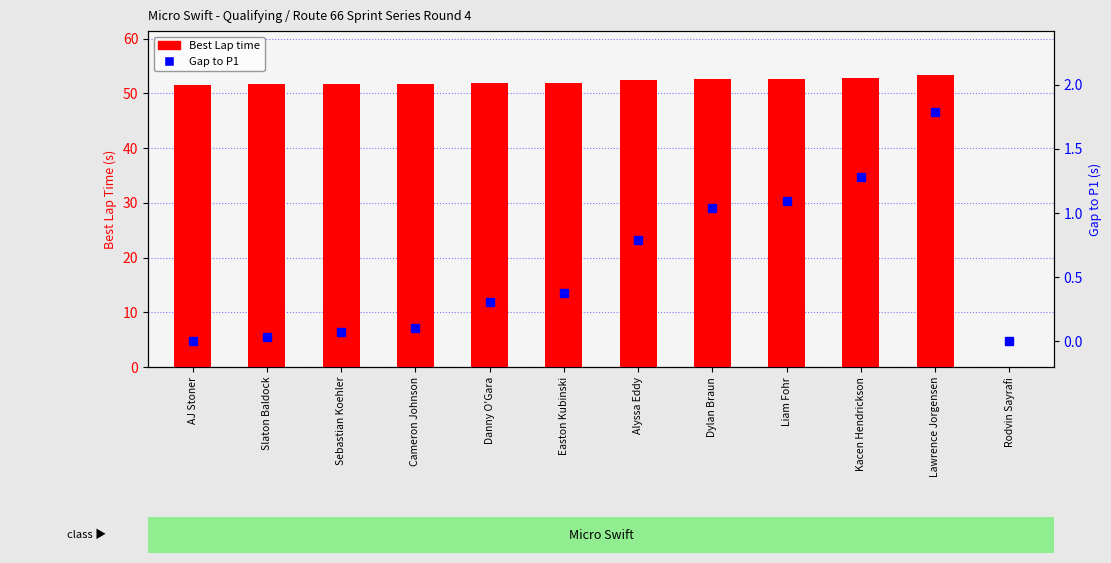

Is it true that Best Lap time equals 0.0 at Rodvin Sayrafi?

True